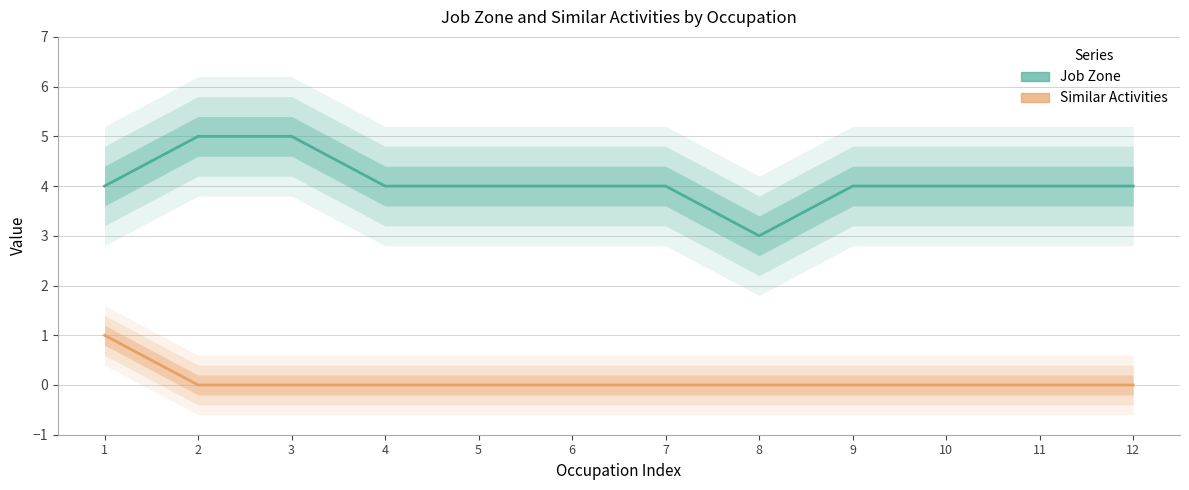

Reading left to right, transcribe all the data shown in this chart.

Job Zone: 4	5	5	4	4	4	4	3	4	4	4	4
Similar Activities: 1	0	0	0	0	0	0	0	0	0	0	0